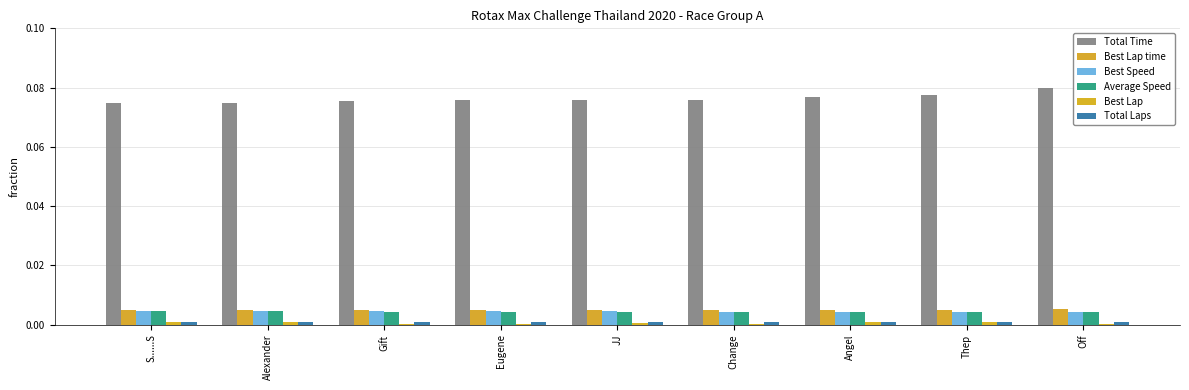

Is it true that Best Lap time equals 0.0 at Angel?

False